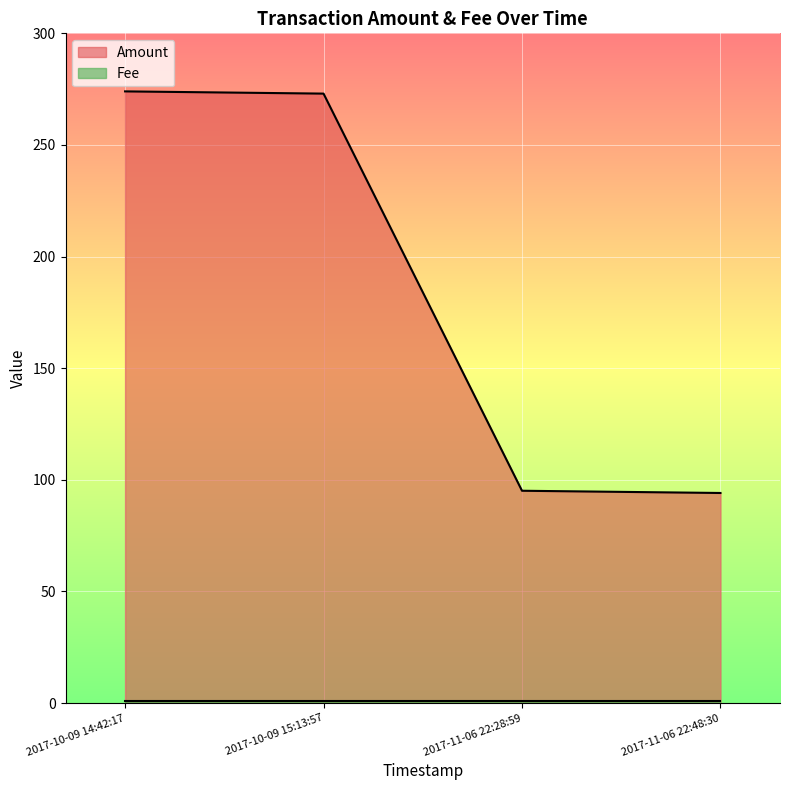

Which series has the largest total across all categories?

Amount